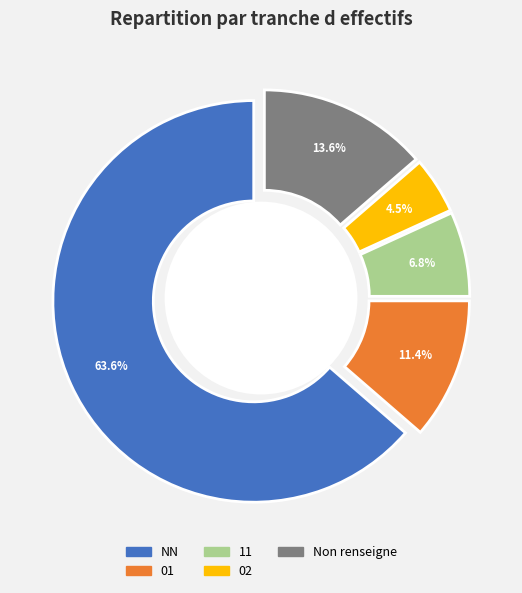

How many segments does this pie chart have?

5